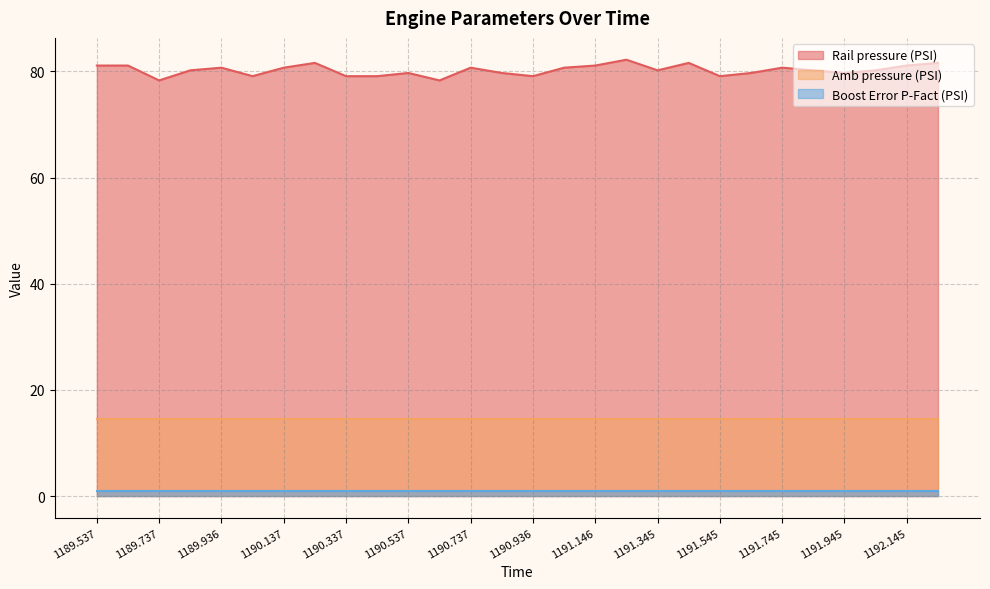

What is the sum of all Rail pressure (PSI) values?

2246.6